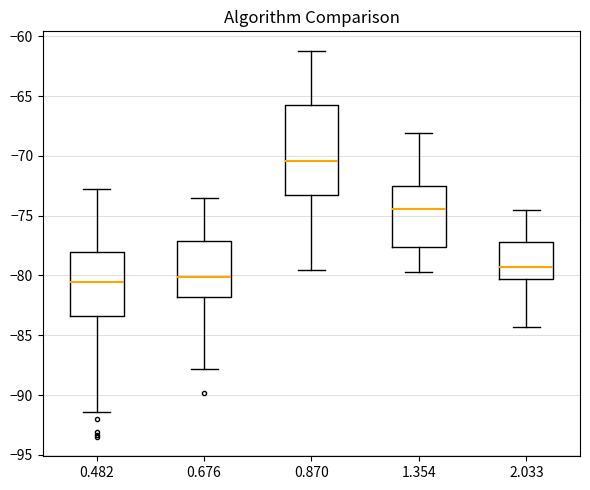

Reading left to right, read every box against the y-axis: the position of its median line, the range the box covers, and the ends of its whiskers. The values are not printed on the chart, so give them approximately, as read against the axis.

0.482: median -80.5, box -83.5 to -78.0, whiskers -91.5 to -73.0
0.676: median -80.0, box -82.0 to -77.0, whiskers -88.0 to -73.5
0.870: median -70.5, box -73.5 to -65.5, whiskers -79.5 to -61.0
1.354: median -74.5, box -77.5 to -72.5, whiskers -79.5 to -68.0
2.033: median -79.5, box -80.5 to -77.0, whiskers -84.5 to -74.5